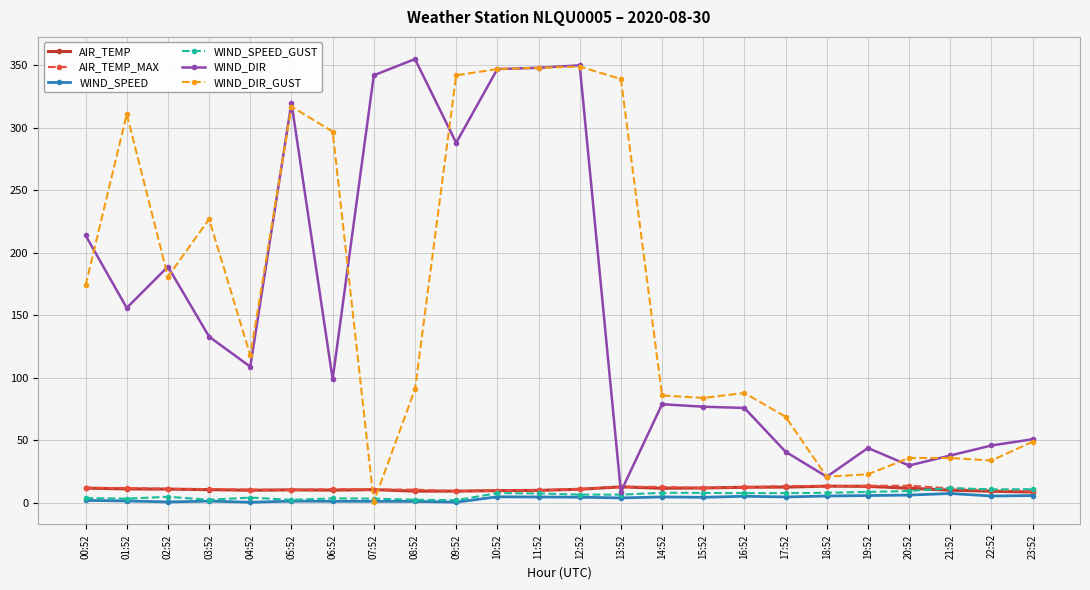

What is the sum of the AIR_TEMP_MAX values at 12:52 and 13:52?

24.0